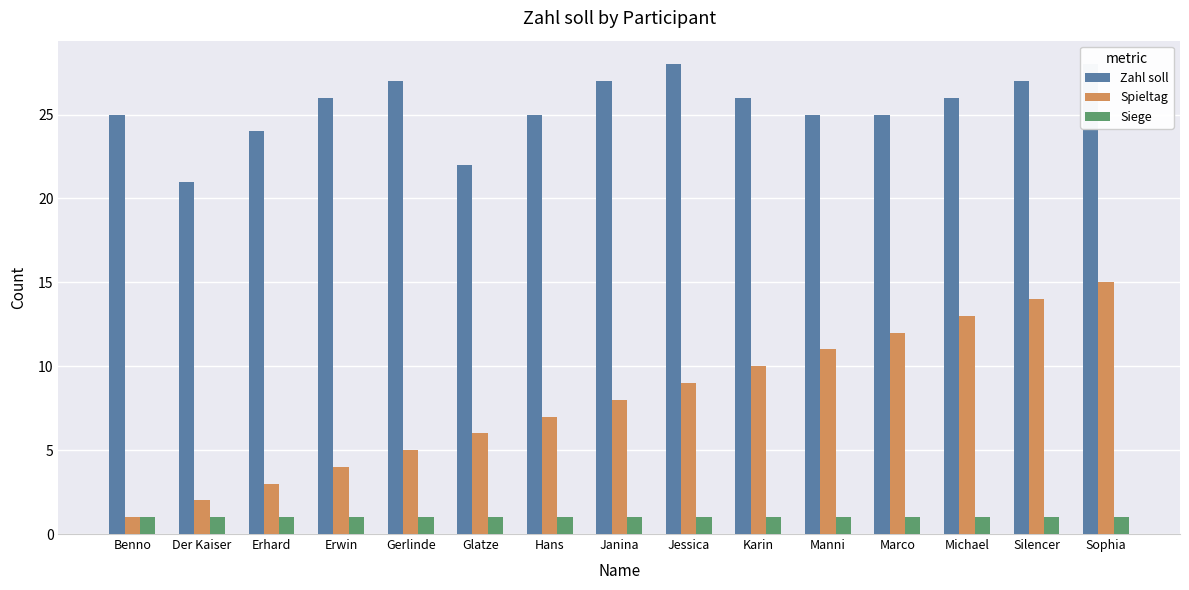

Is it true that Spieltag equals 4 at Erwin?

True